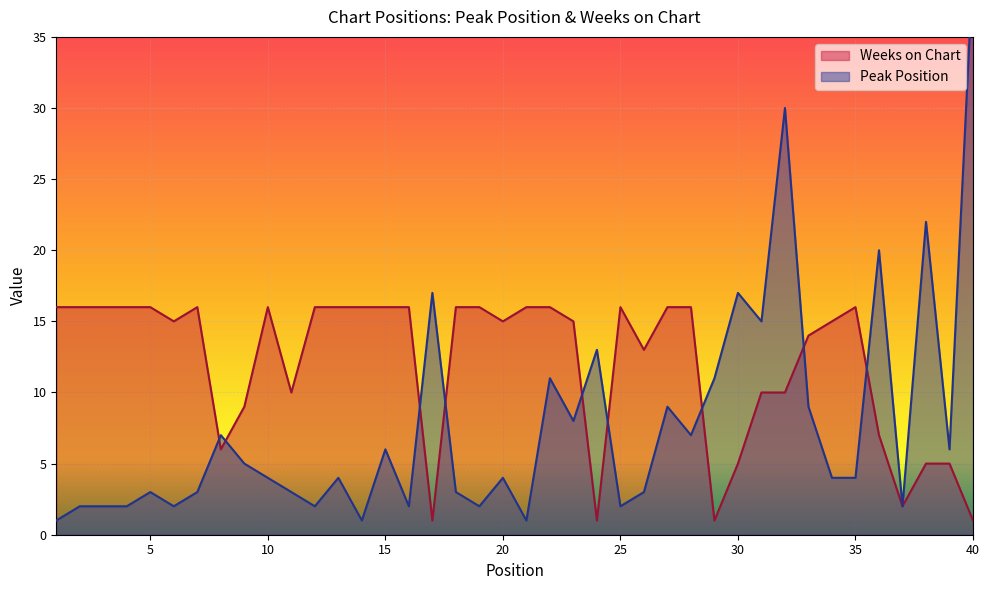

What is the total value across all series at 1?

17